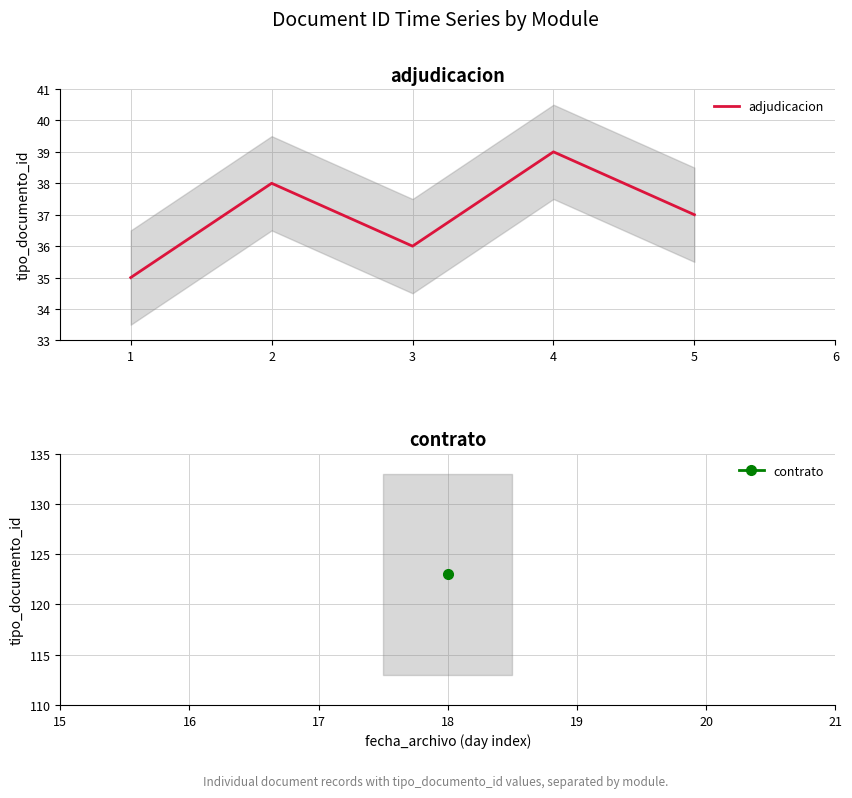

How many lines are shown in the chart?

1